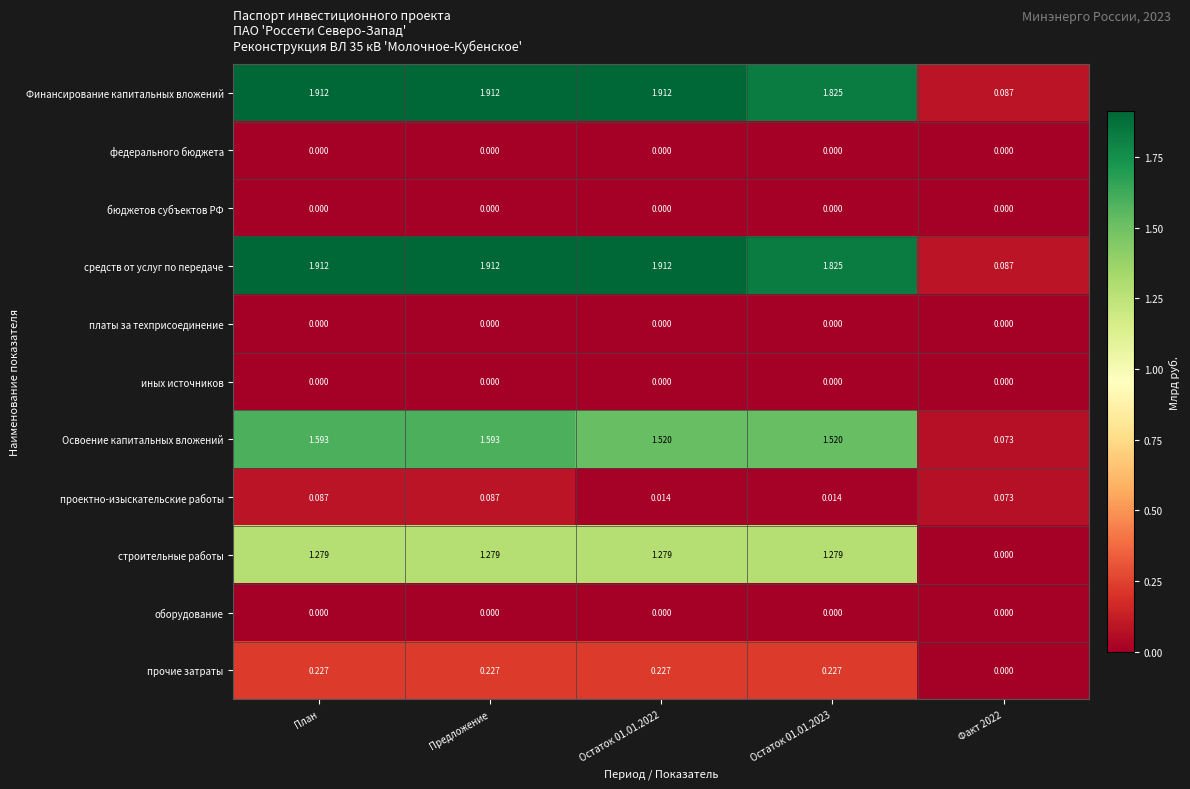

How many data points in Финансирование капитальных вложений are above 1?

4